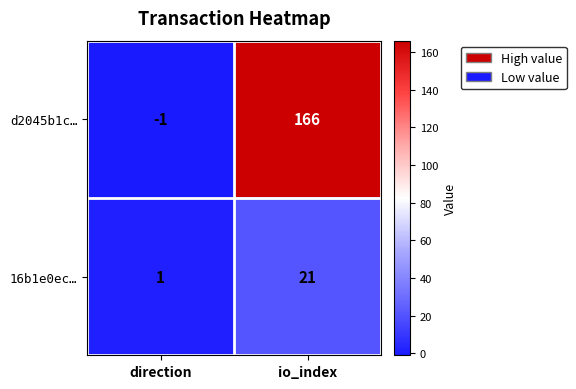

At how many categories does at least one series exceed 85?

1